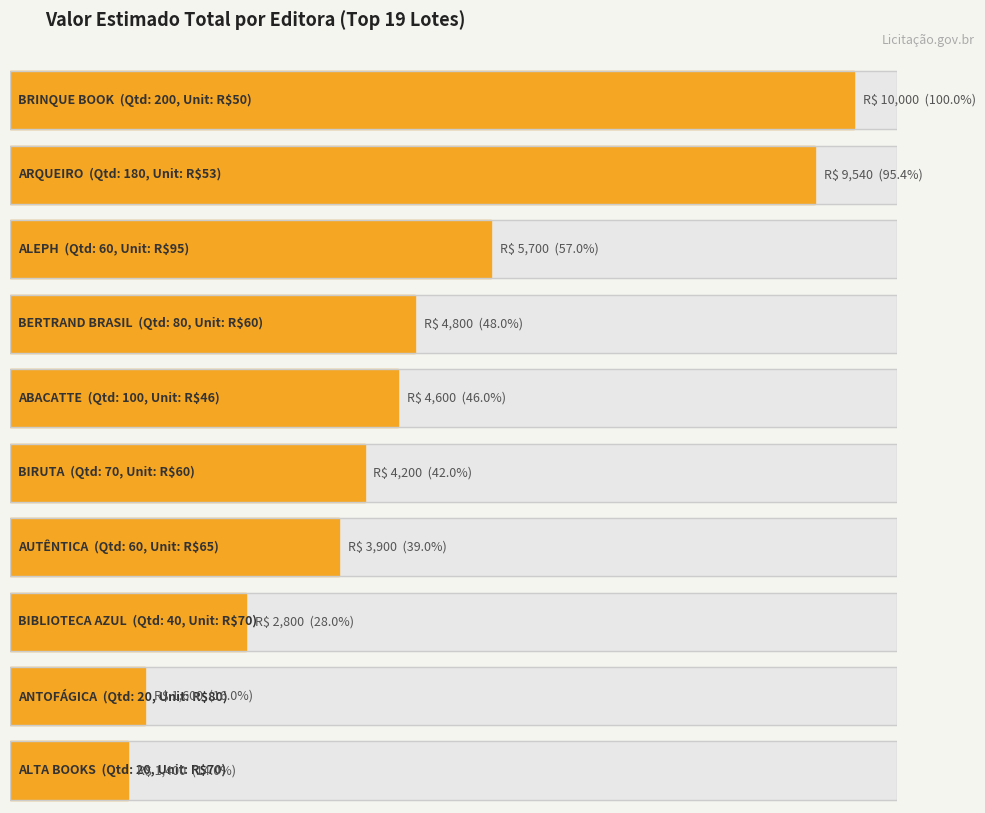

What is the sum of all Valor do lance values?

56800